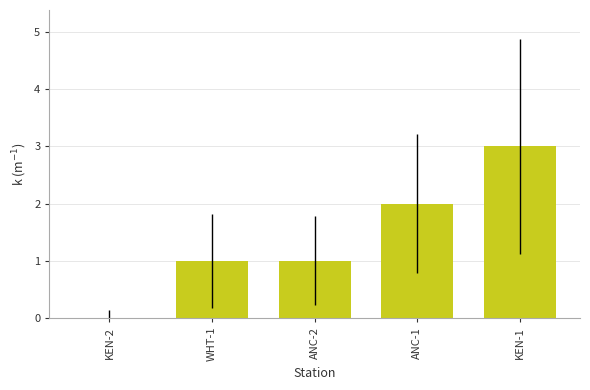

What is the greatest value displayed?

3